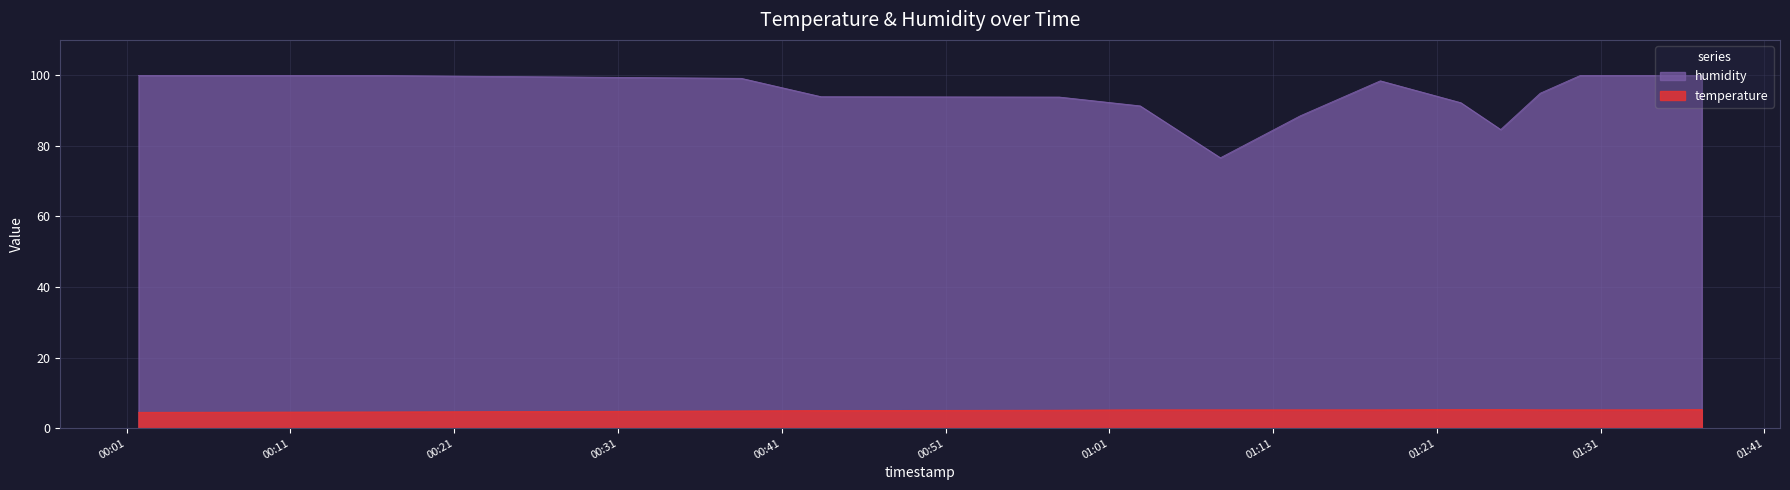

True or false: humidity and temperature intersect in this chart.

False